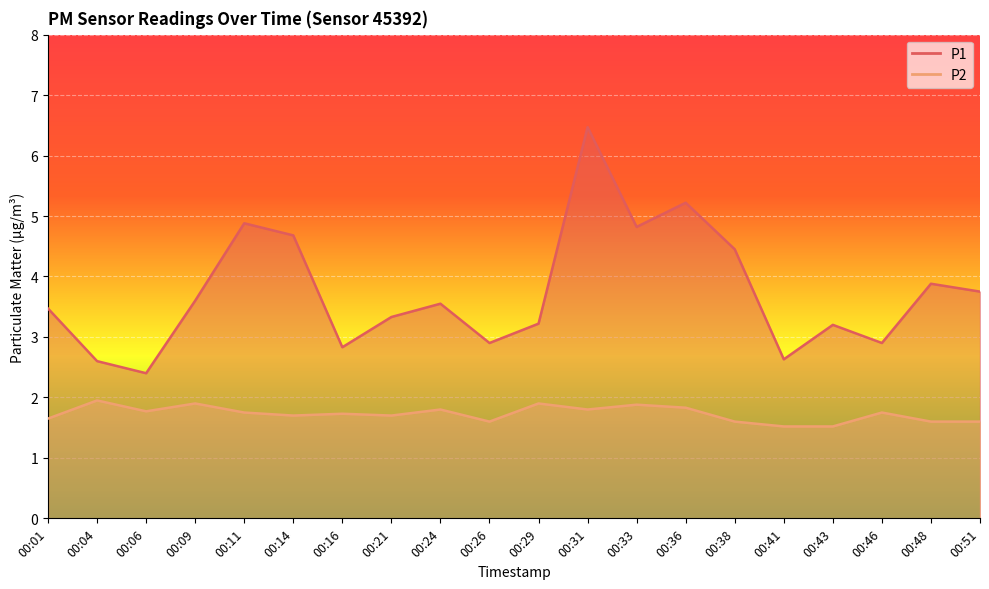

The value of P1 at 00:48 is 5.5. True or false?

False